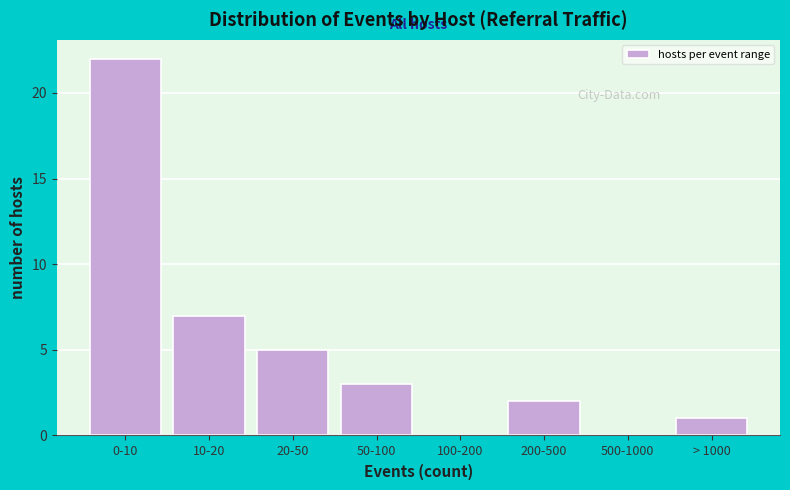

Reading left to right, what are all the values shown in this chart?

0-10=22	10-20=7	20-50=5	50-100=3	100-200=0	200-500=2	500-1000=0	> 1000=1